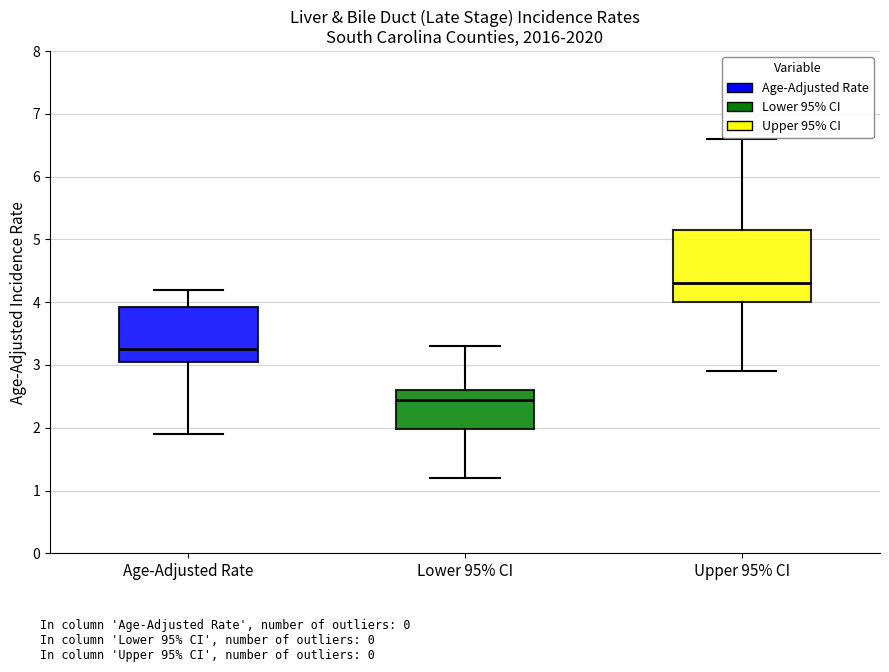

Reading left to right, transcribe this box plot: for each box, give where its median line is, the range the box spans, and where its two whiskers end, as read against the y-axis. The values are not printed on the chart, so give them approximately, as read against the axis.

Age-Adjusted Rate: median 3.3, box 3.1 to 3.9, whiskers 1.9 to 4.2
Lower 95% CI: median 2.5, box 2.0 to 2.6, whiskers 1.2 to 3.3
Upper 95% CI: median 4.3, box 4.0 to 5.2, whiskers 2.9 to 6.6